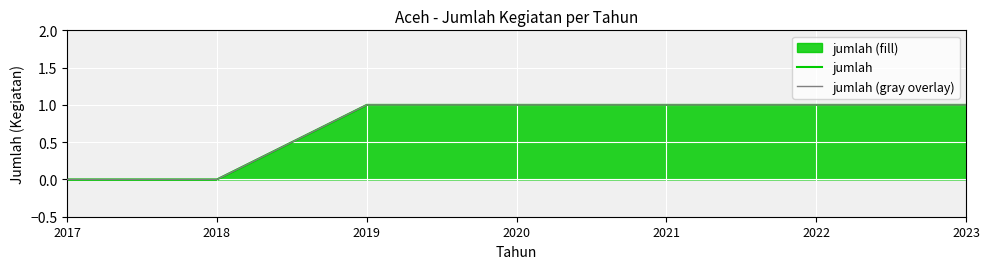

What is the total value across all series at 2022?

2